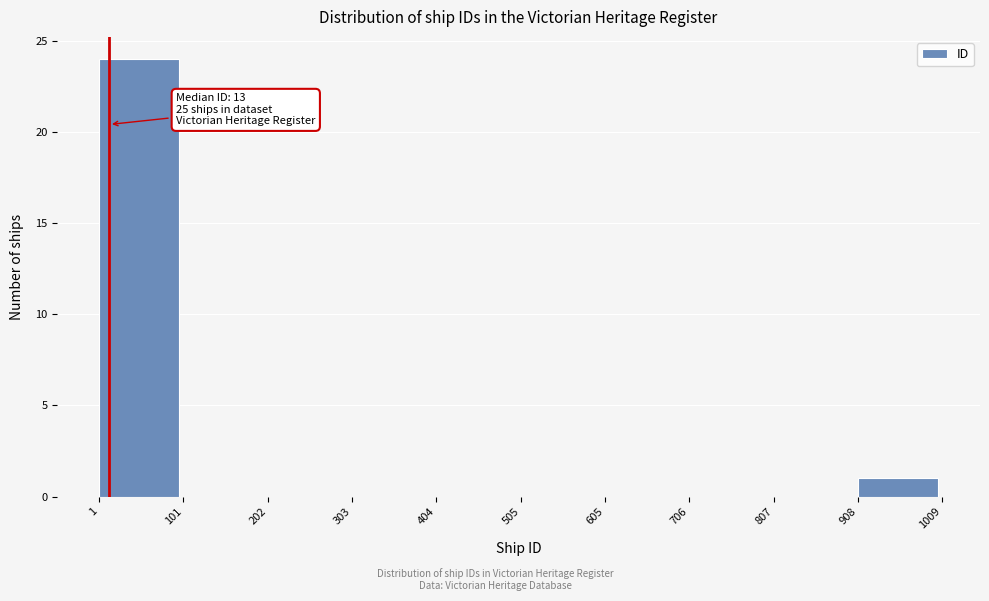

Which range on the x-axis has the tallest bar?

1 to 101